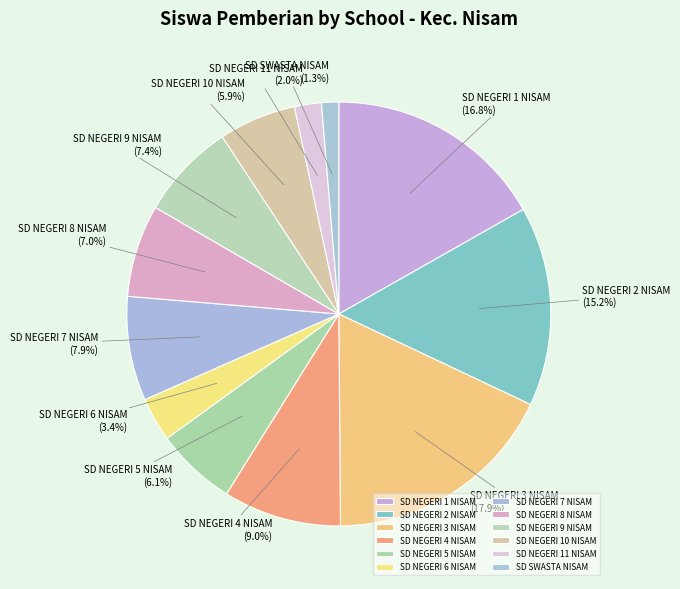

Between SD NEGERI 5 NISAM and SD NEGERI 3 NISAM, which is larger?

SD NEGERI 3 NISAM